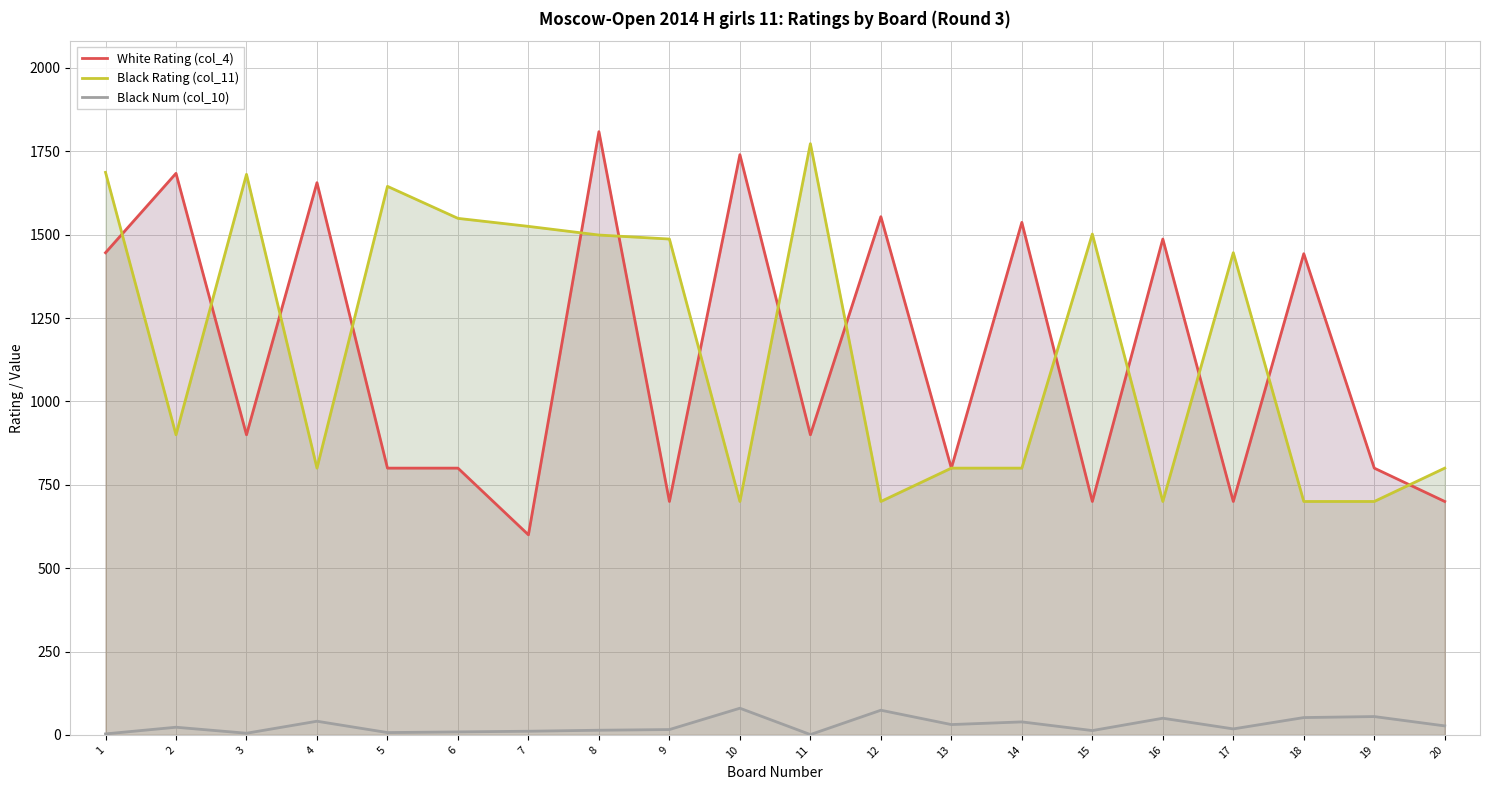

What is the difference between the maximum and minimum values in the Black Num (col_10) series?

79